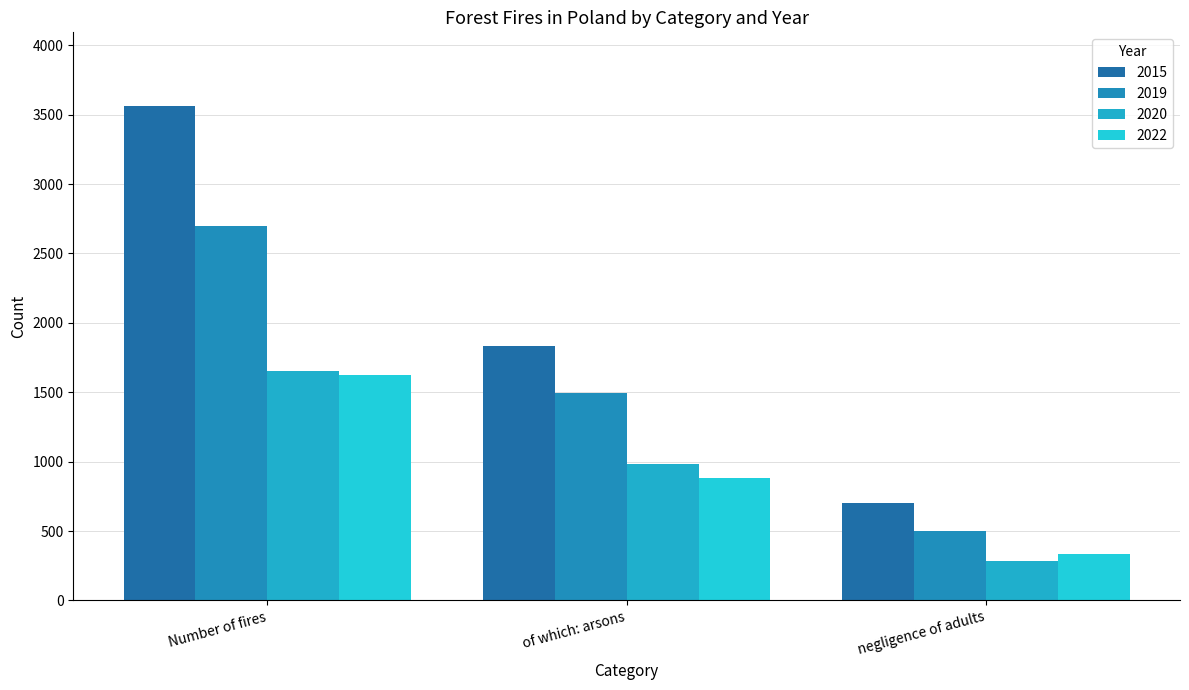

What is the average value of the 2020 series?

973